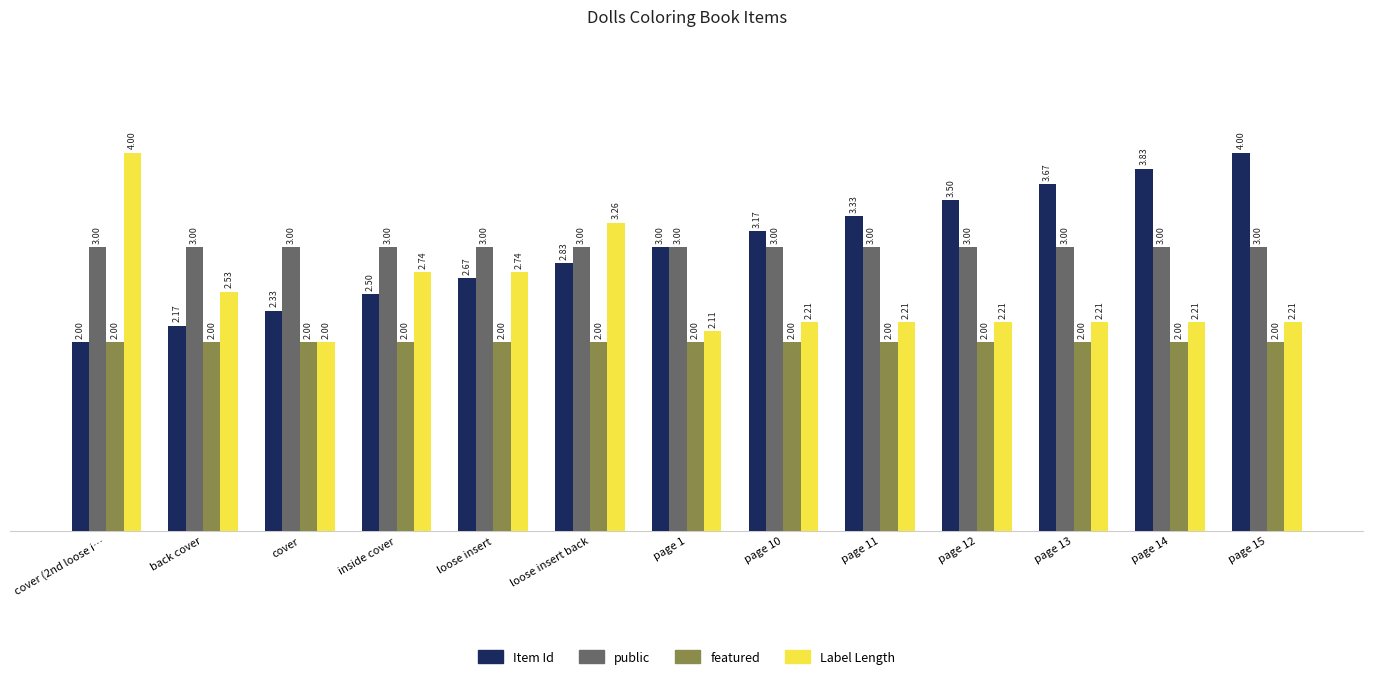

Rank the series at page 13 from highest to lowest value.

Item Id, public, Label Length, featured